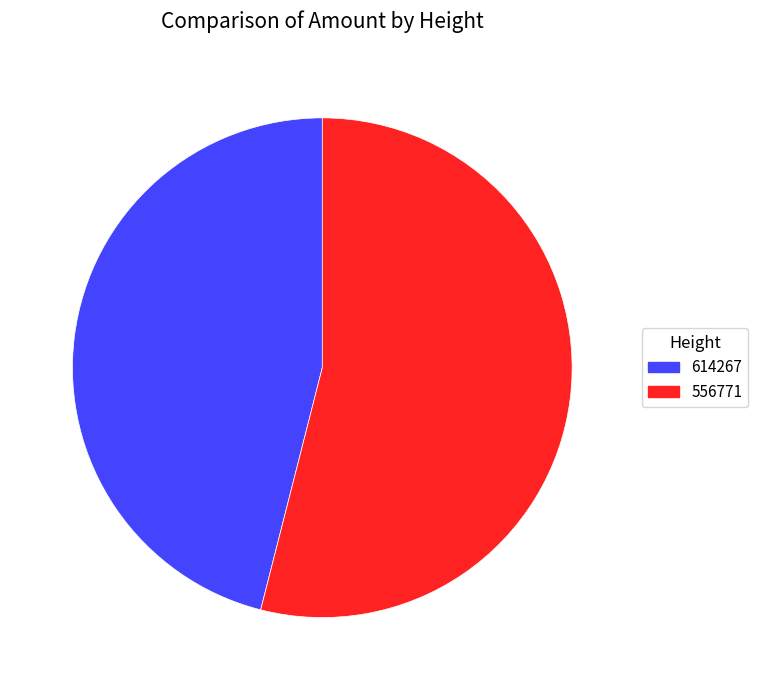

Rank the categories by value from highest to lowest.

556771, 614267